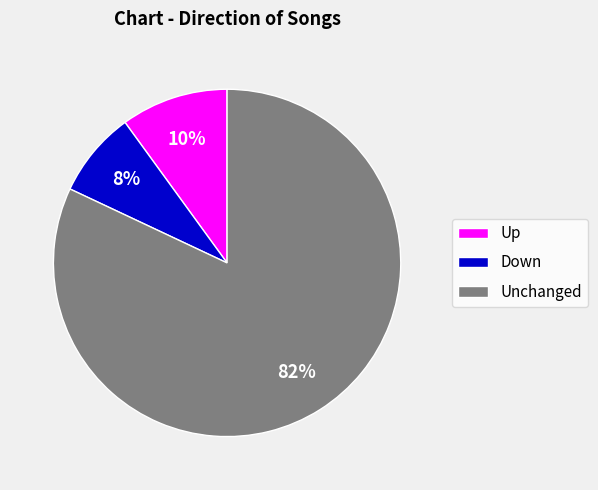

To the nearest percent, what percentage of the pie is Unchanged?

82%